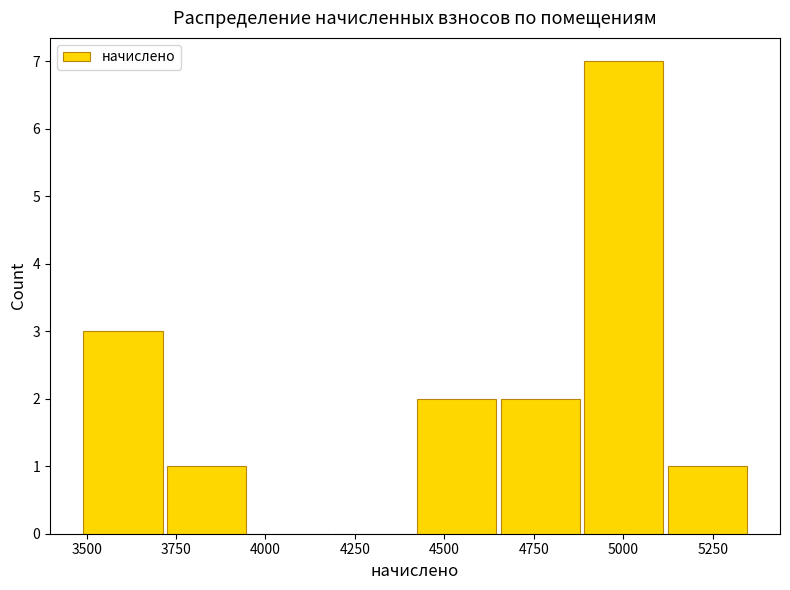

Reading left to right, transcribe this chart: for each bar, give the range it covers on the x-axis and its height. Neither the bar edges nor the heights are printed on the chart, so give them approximately, as read against the axes.

3500 to 3700: 3
3700 to 3950: 1
3950 to 4200: 0
4200 to 4400: 0
4400 to 4650: 2
4650 to 4900: 2
4900 to 5100: 7
5100 to 5350: 1